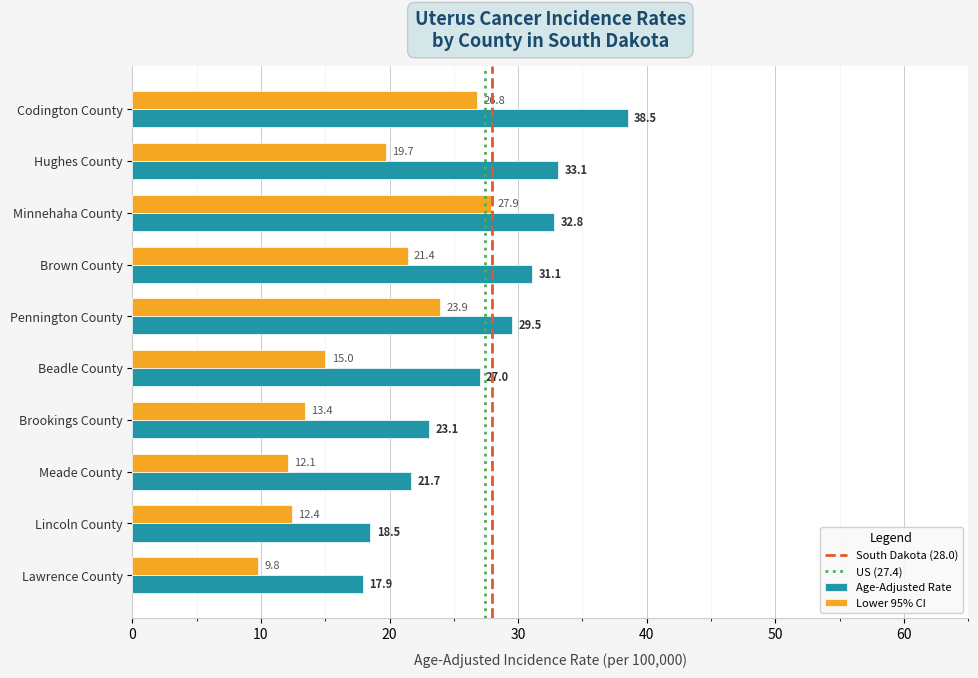

How many data points in Lower 95% CI are above 19?

5